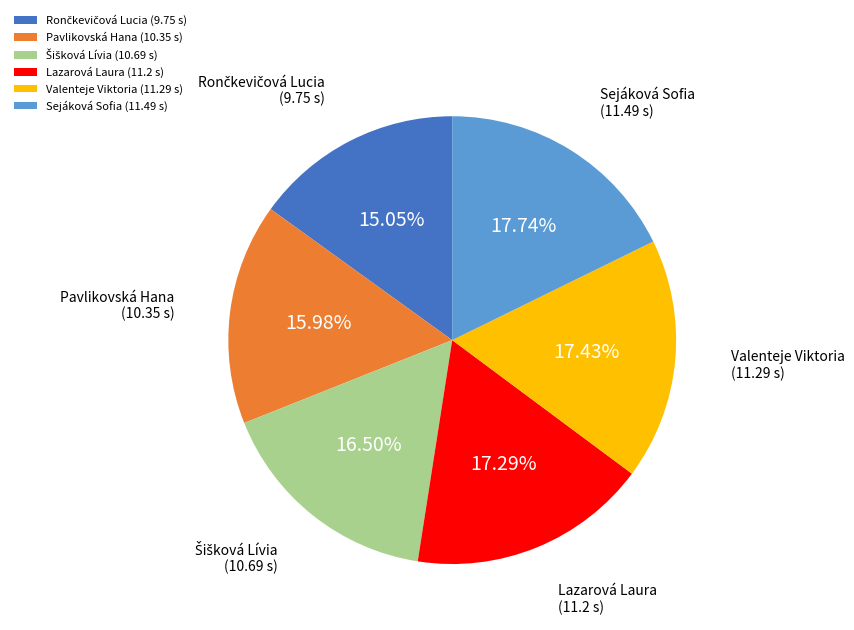

What is the ratio of the value at Sejáková Sofia (11.49 s) to the value at Valenteje Viktoria (11.29 s)?

1.0